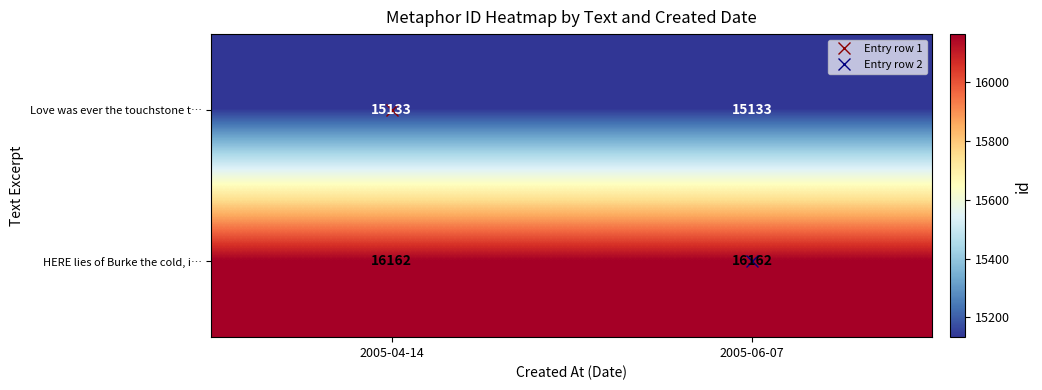

What is the minimum value shown in the chart?

15133